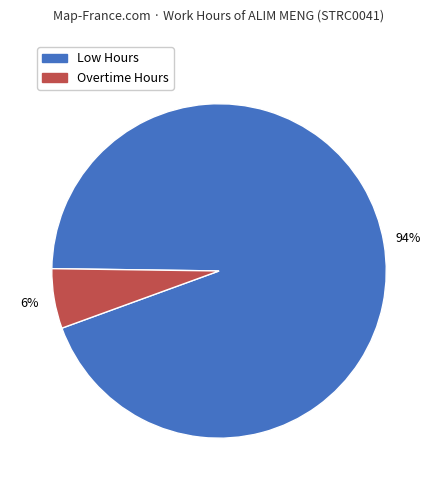

To the nearest percent, what is the average slice percentage?

50%